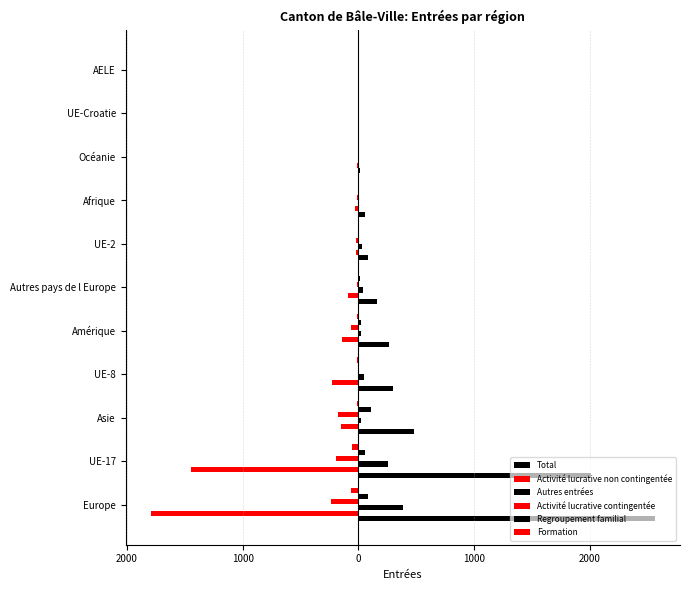

What is the sum of all Autres entrées values?

828